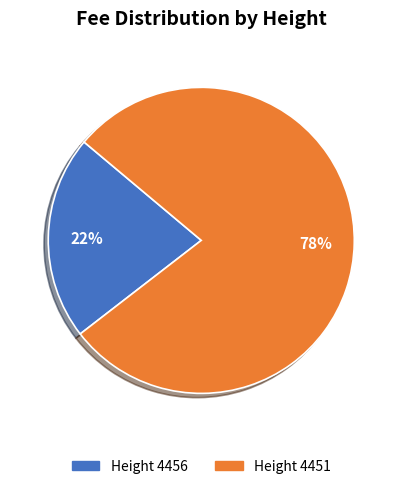

To the nearest percent, what portion does Height 4451 represent?

78%